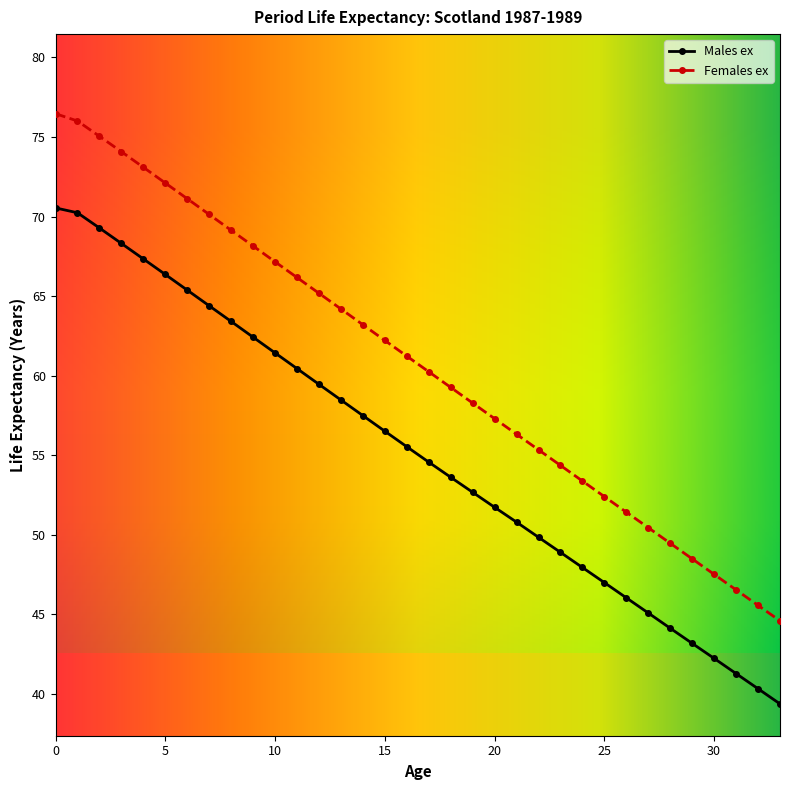

True or false: Males ex has more than 1 points higher than both neighbors.

False